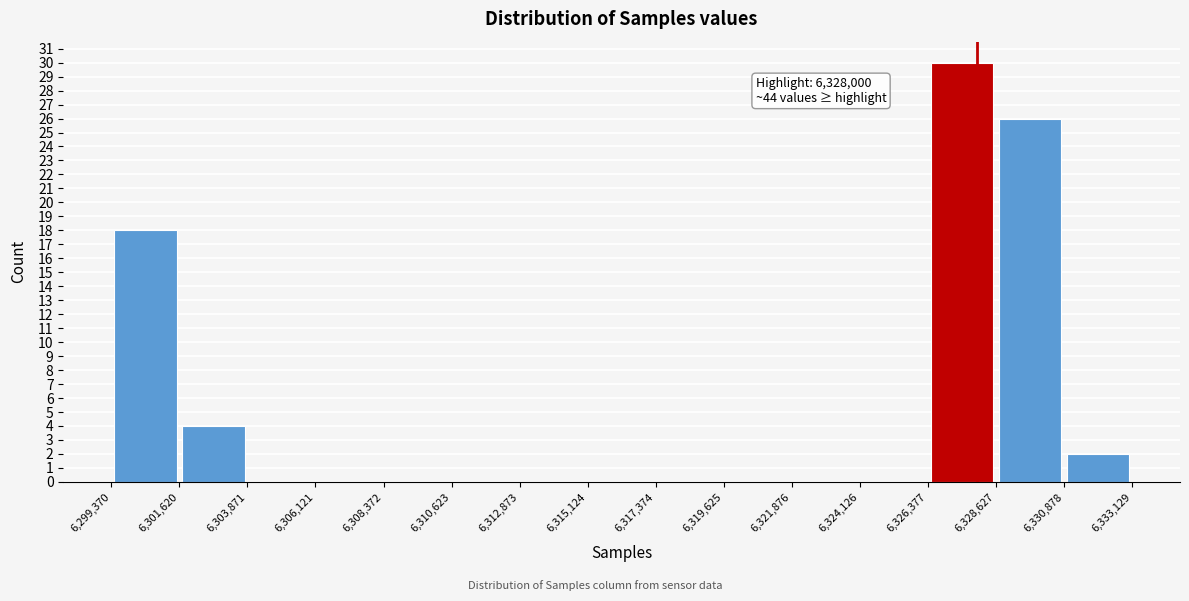

Over which range of the x-axis is the bar tallest?

6,326,377 to 6,328,627